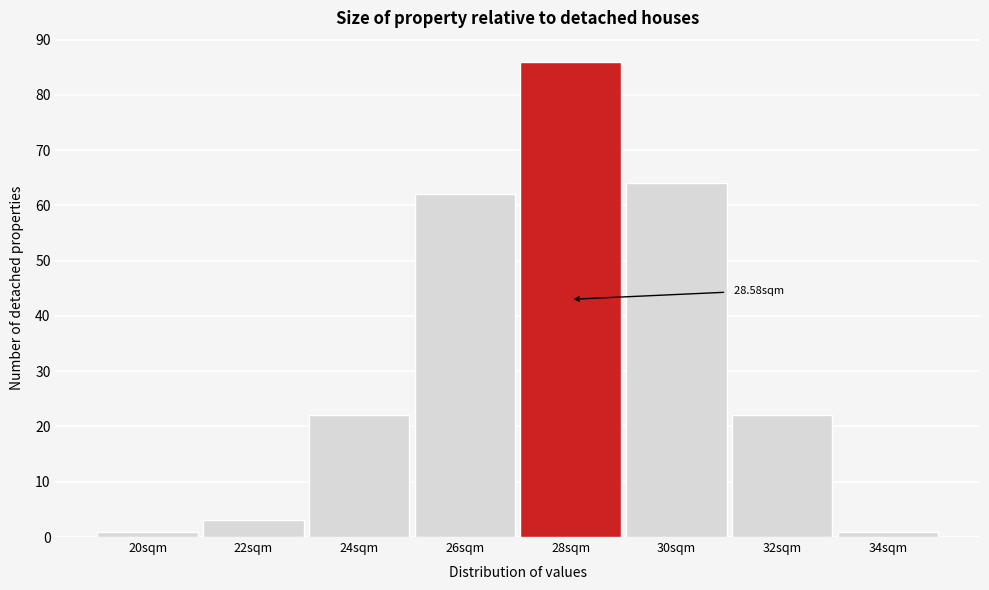

Which has a higher value, 28sqm or 24sqm?

28sqm